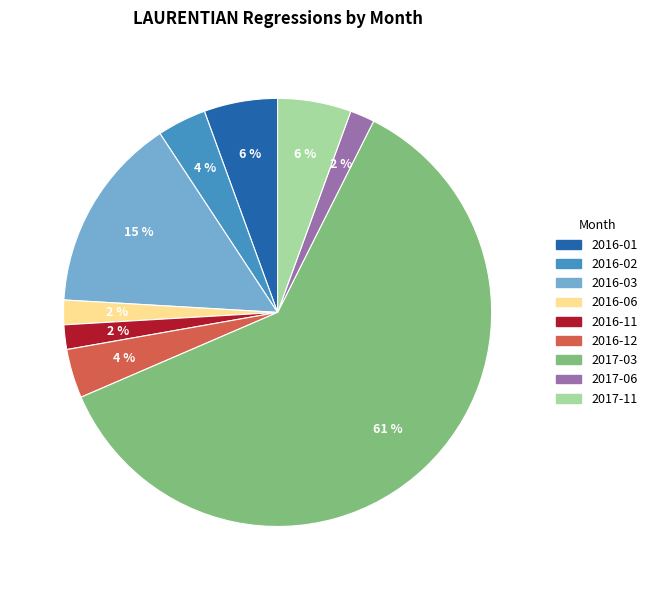

To the nearest percent, what is the combined percentage of 2016-06 and 2016-12?

6%